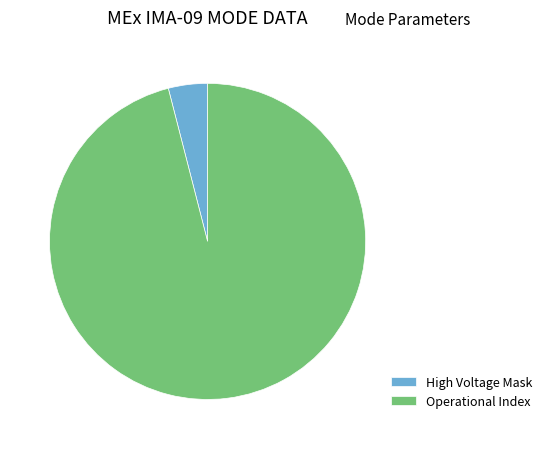

How many slices are in this pie chart?

2